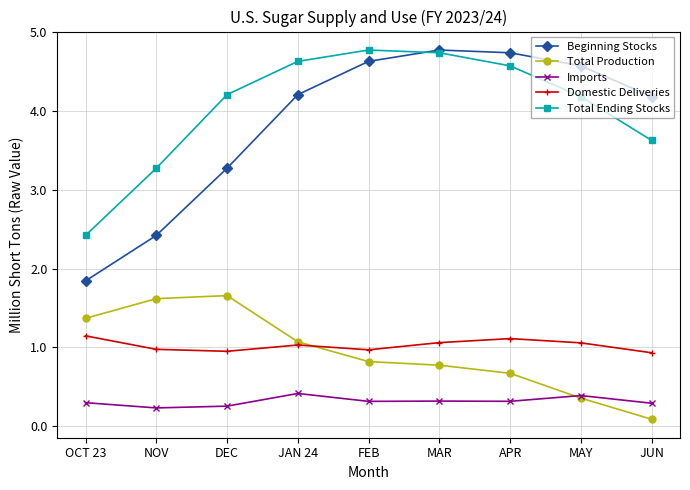

What value does the Imports series have at NOV?

0.2